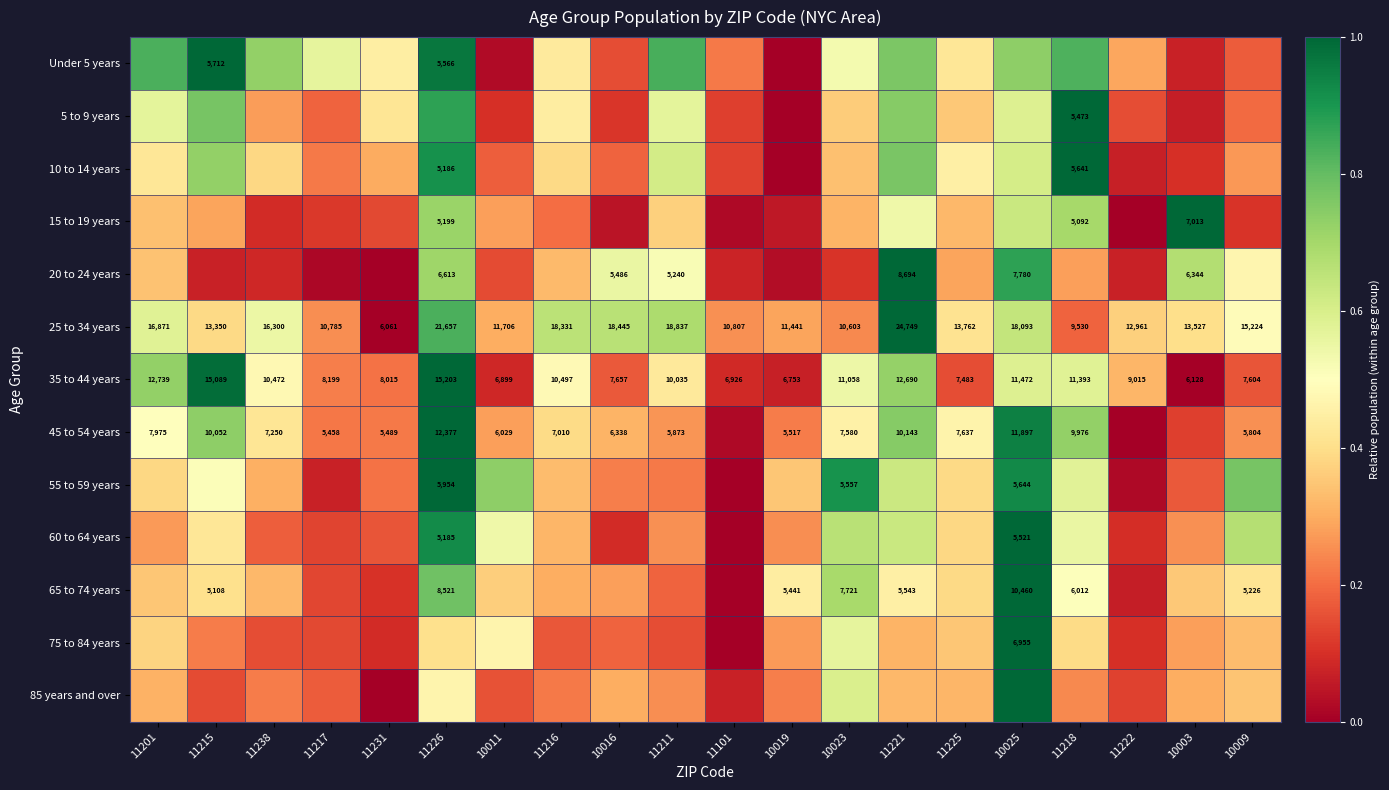

Between 11231 and 10003, which series saw the biggest shift?

15 to 19 years